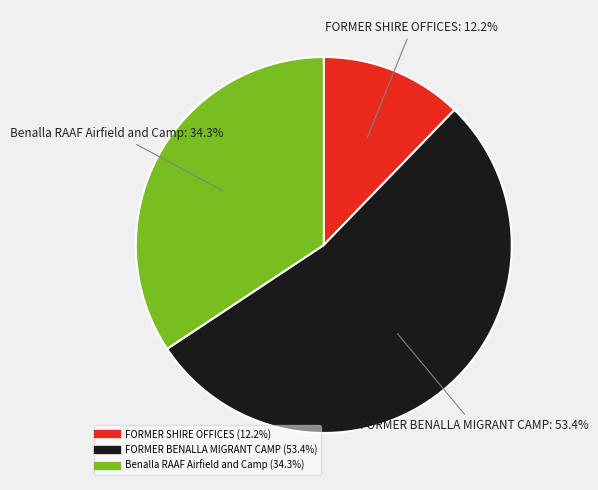

How many segments does this pie chart have?

3